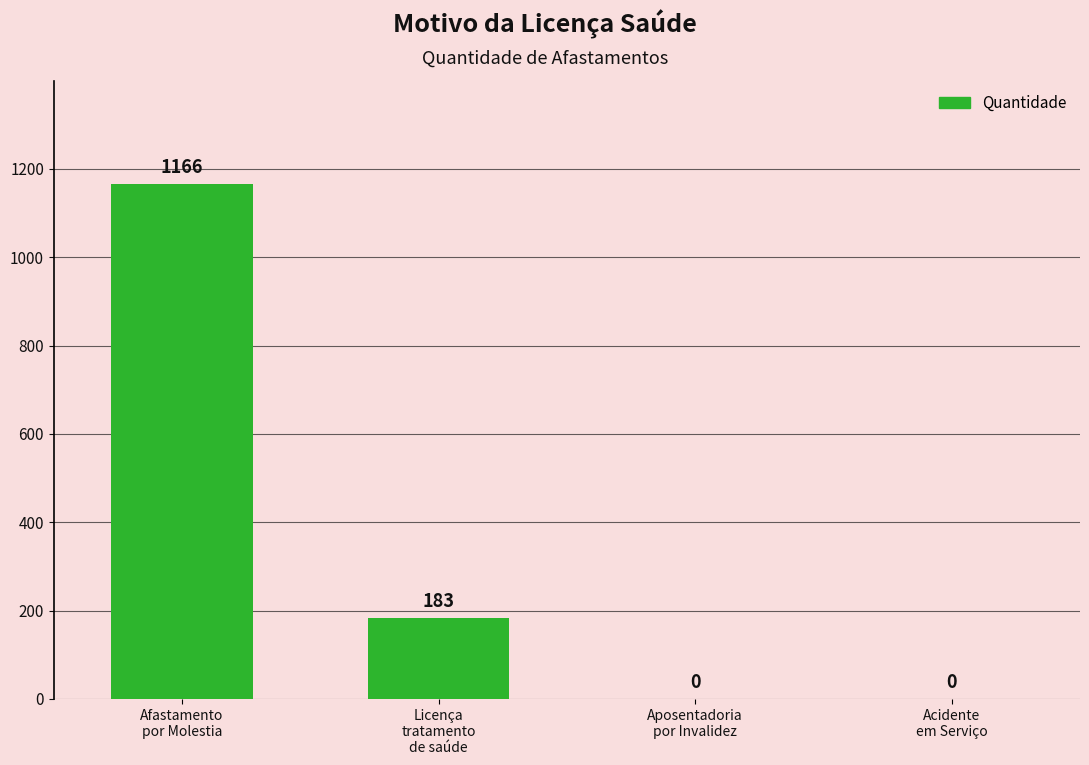

Reading left to right, transcribe all the data shown in this chart.

Afastamento
por Molestia=1166	Licença
tratamento
de saúde=183	Aposentadoria
por Invalidez=0	Acidente
em Serviço=0